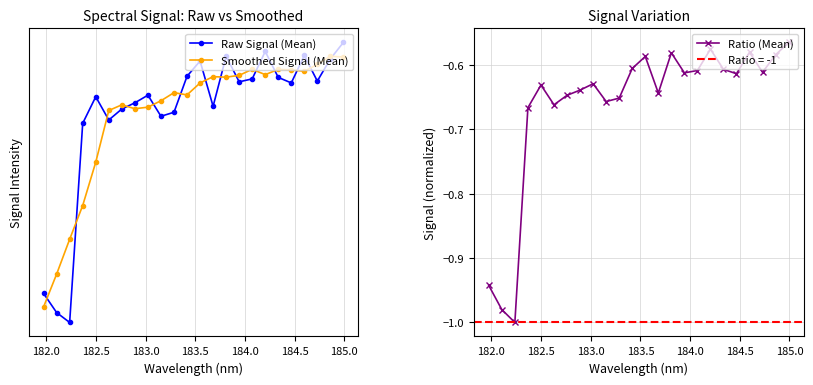

What is the maximum value shown in the chart?

-0.6